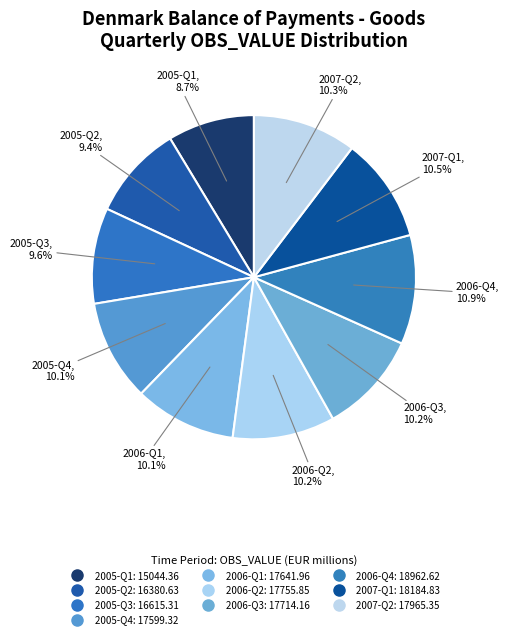

Which slice is the largest?

2006-Q4